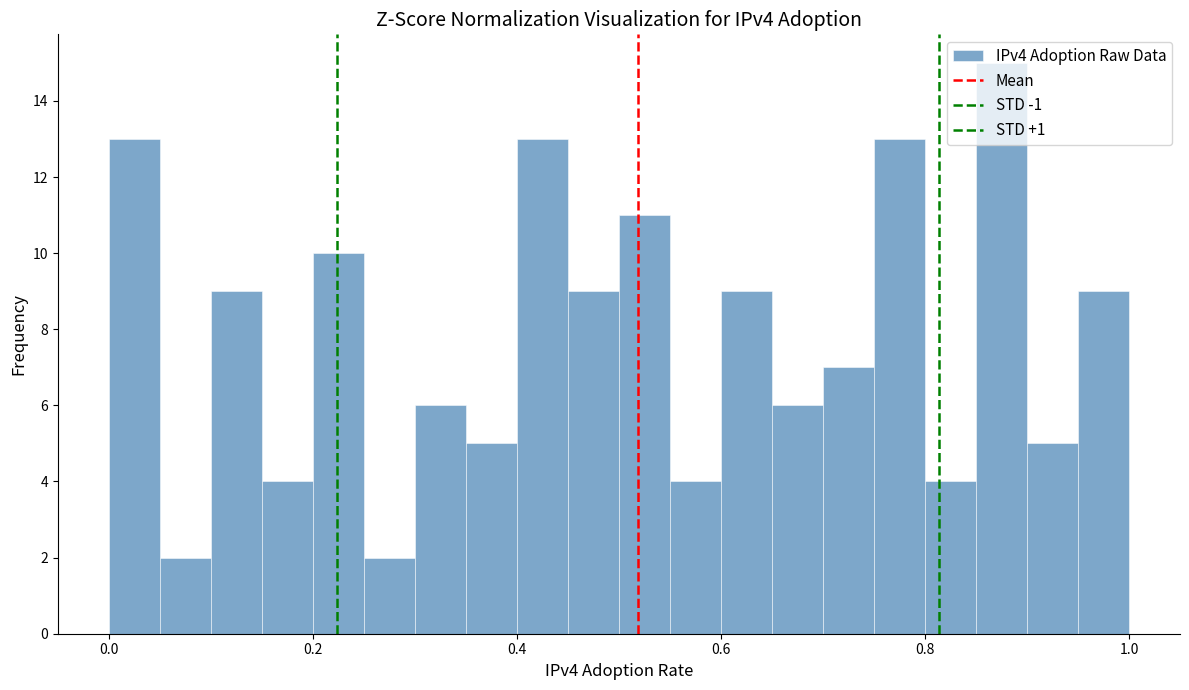

Read against the x-axis, roughly where is the centre of the tallest bar?

0.88